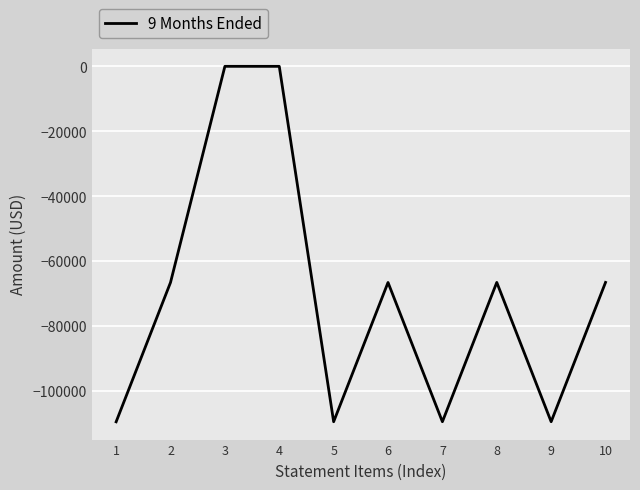

What is the smallest value displayed?

-109431